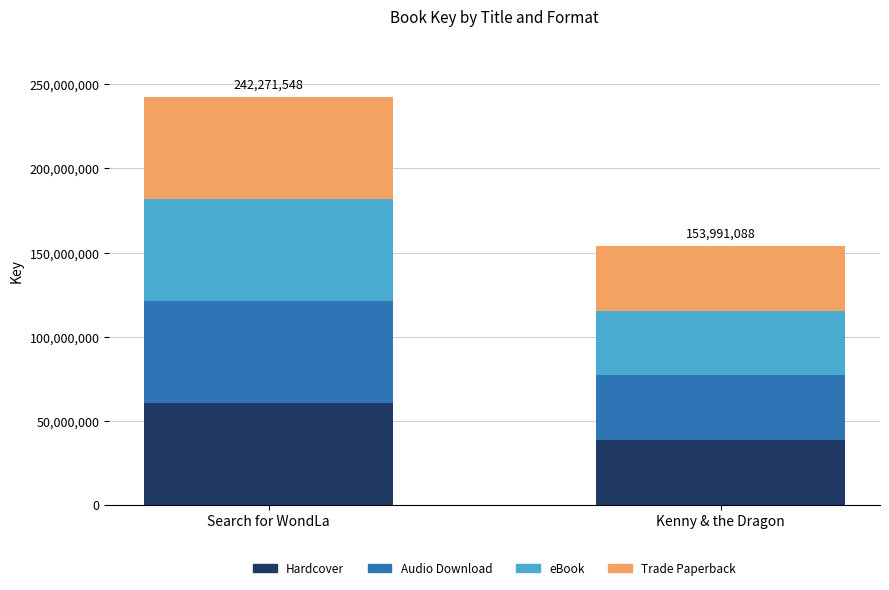

What is the total value across all series at Kenny & the Dragon?

153991088